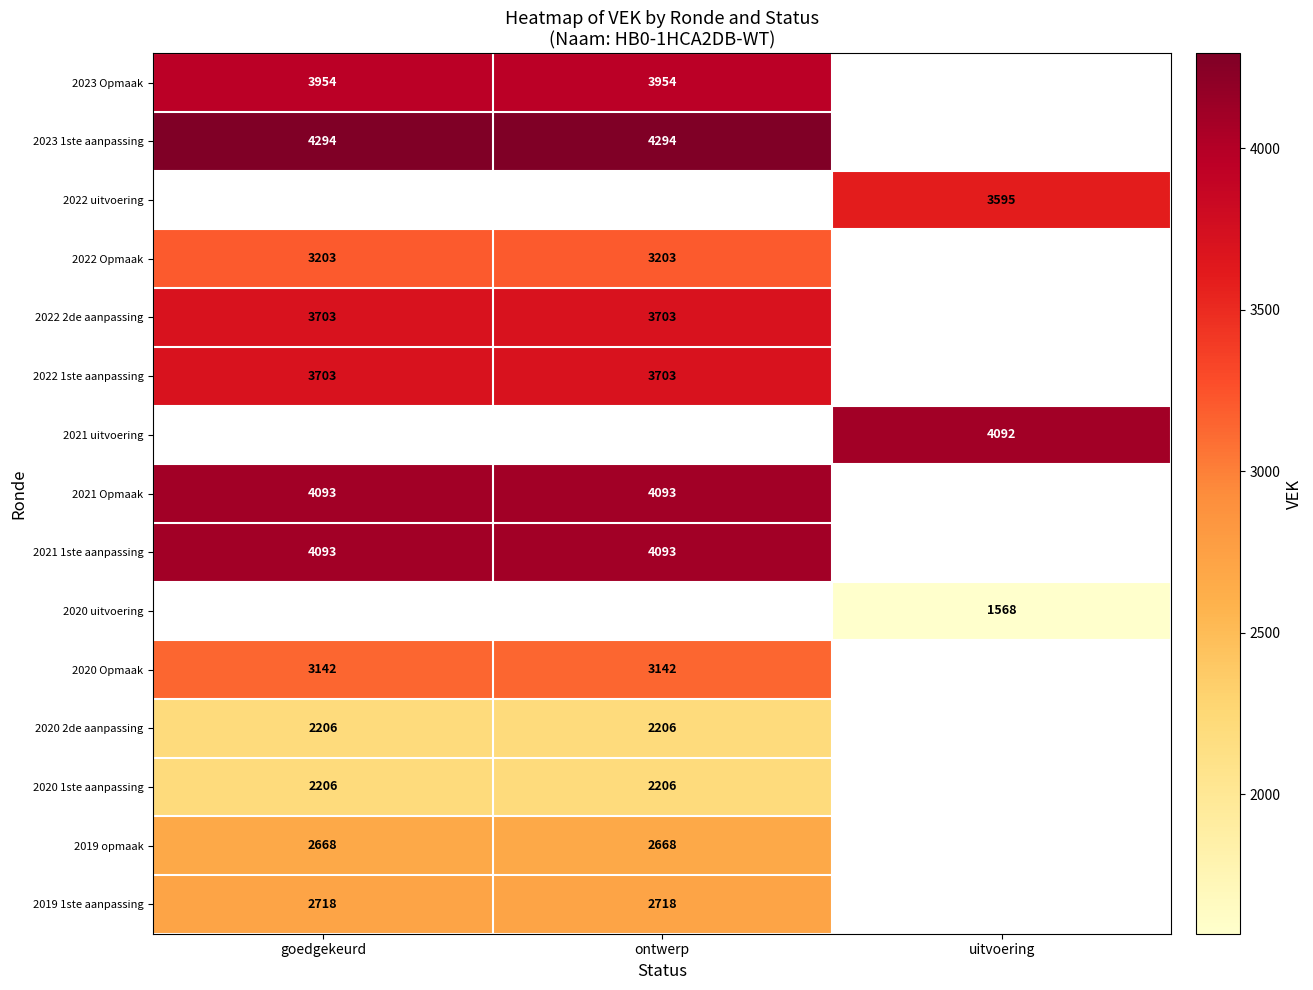

At which category does the chart reach its peak across all series?

goedgekeurd